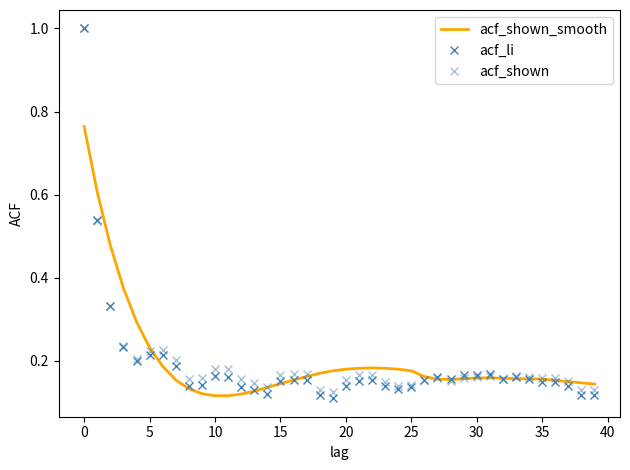

True or false: acf_shown_smooth has more than 1 interior local peaks.

False